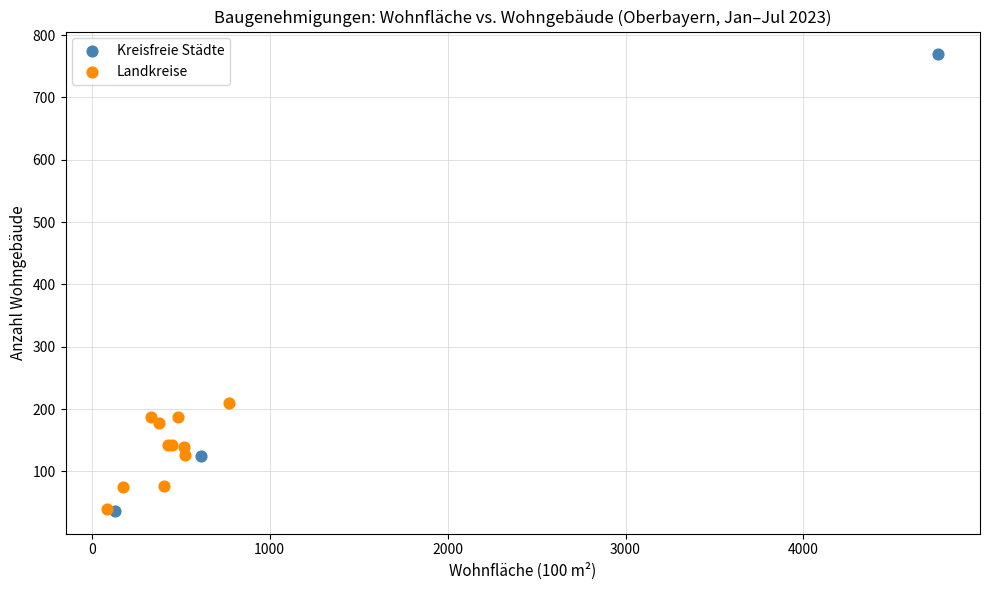

What are all the series names shown in the legend?

Kreisfreie Städte, Landkreise